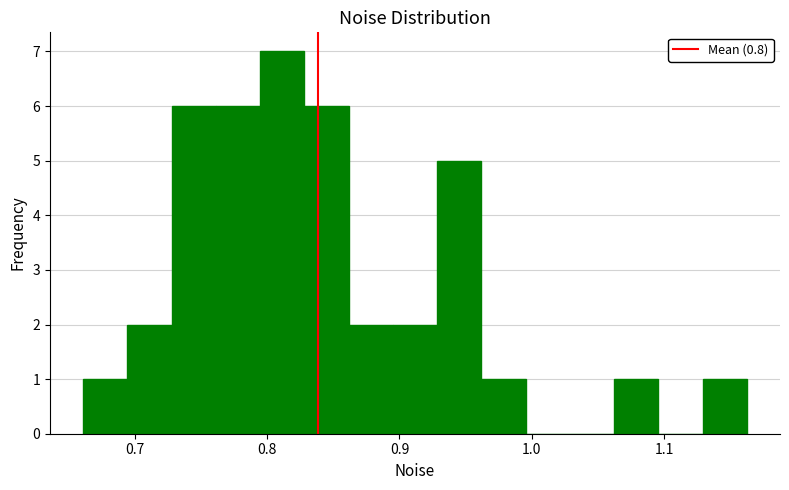

Read against the x-axis, roughly where is the centre of the tallest bar?

0.81